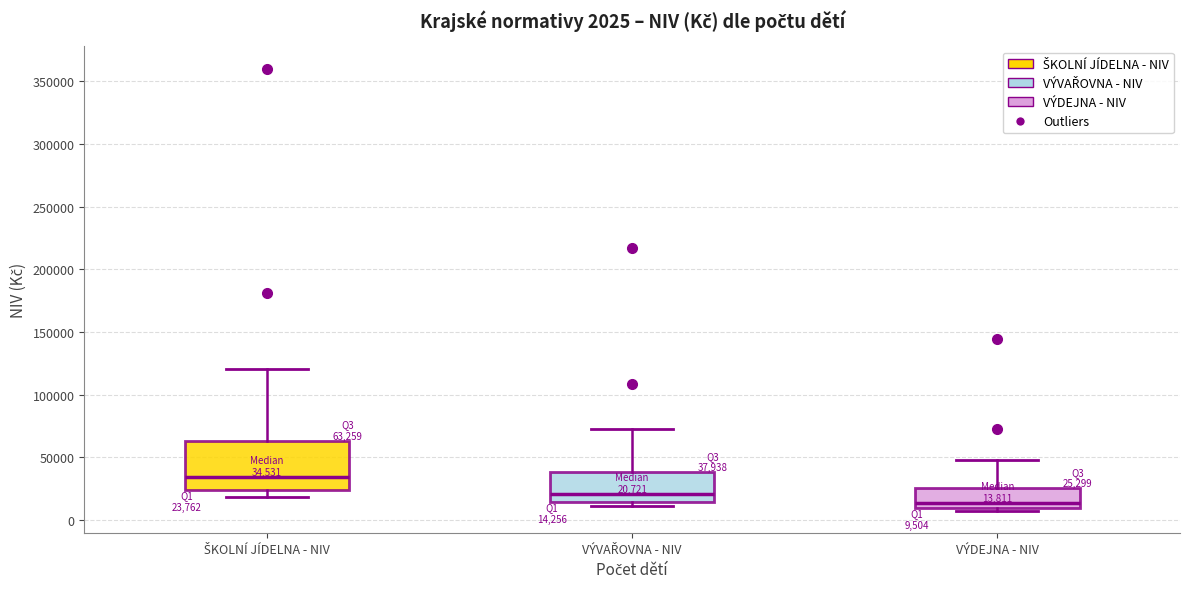

Which box has the highest median line?

ŠKOLNÍ JÍDELNA - NIV